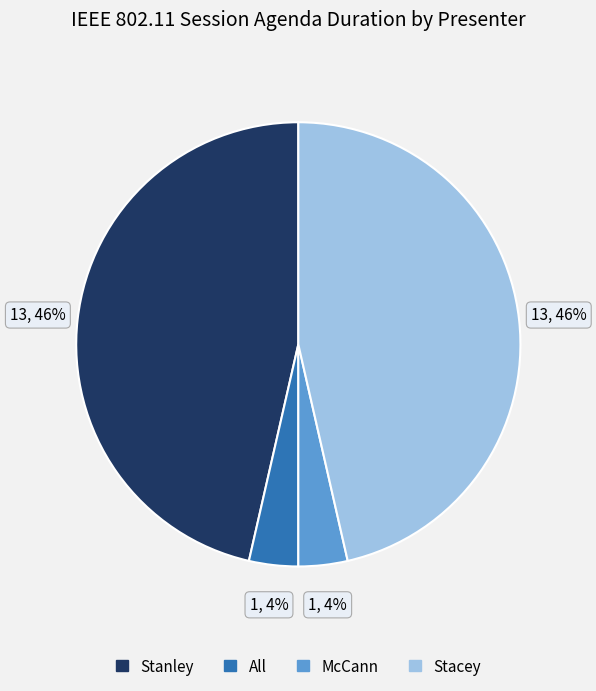

To the nearest percent, what is the average slice percentage?

25%